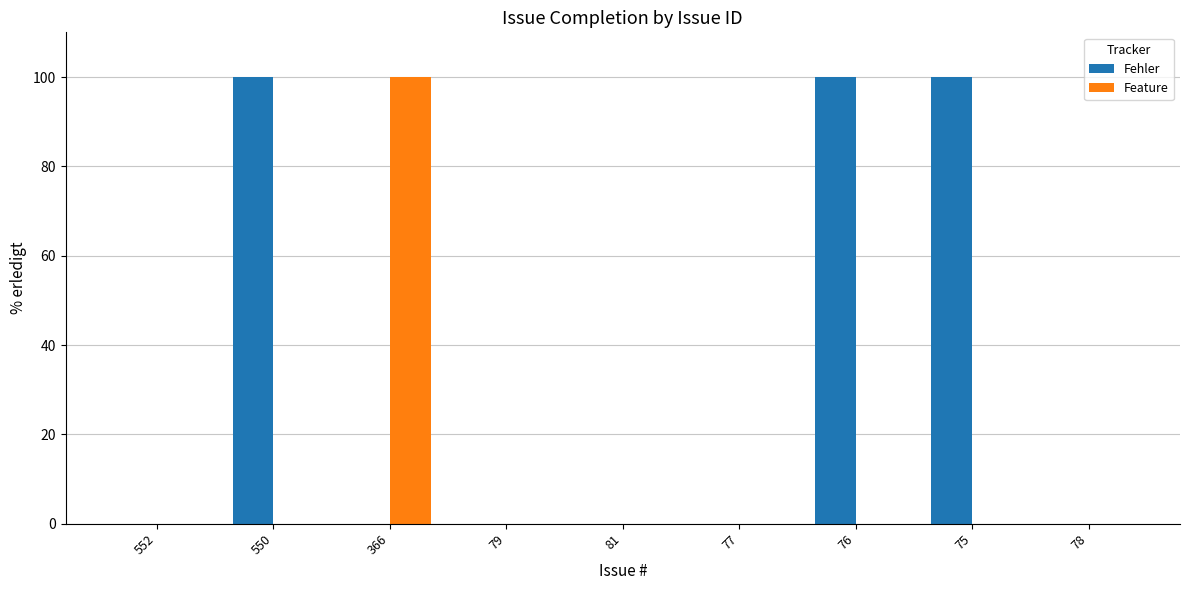

What is the average value of the Feature series?

11